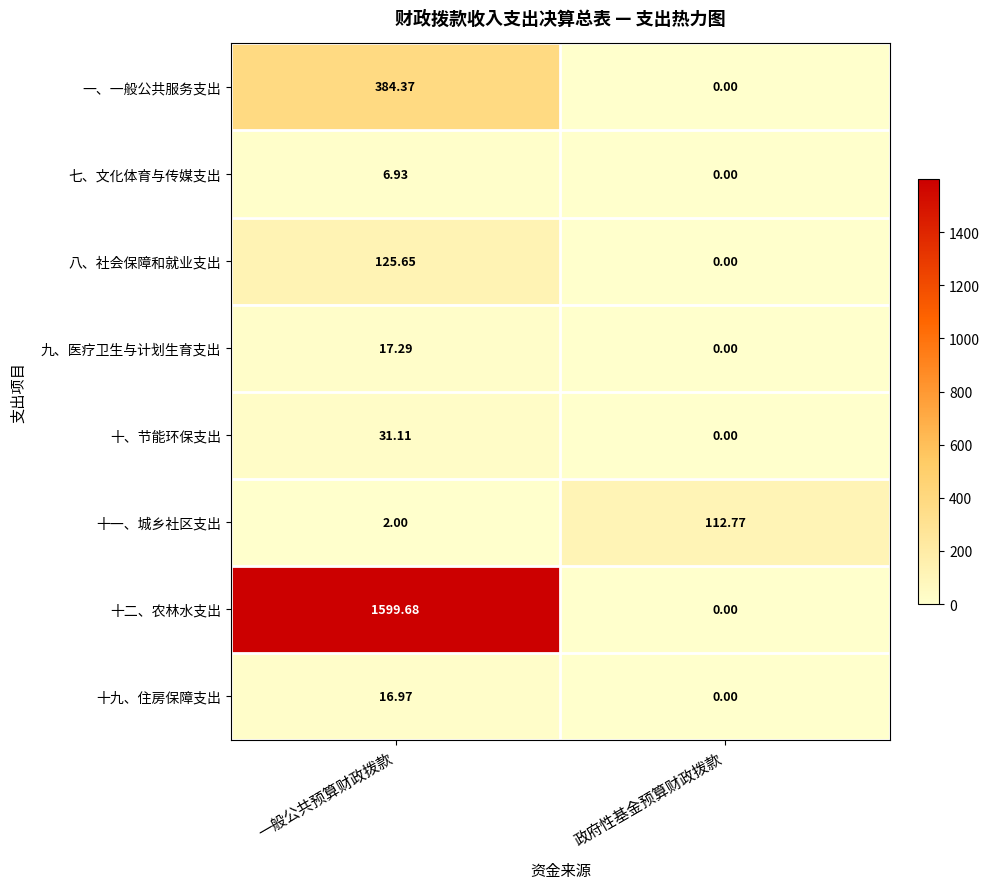

At which label does 九、医疗卫生与计划生育支出 first exceed 17?

一般公共预算财政拨款